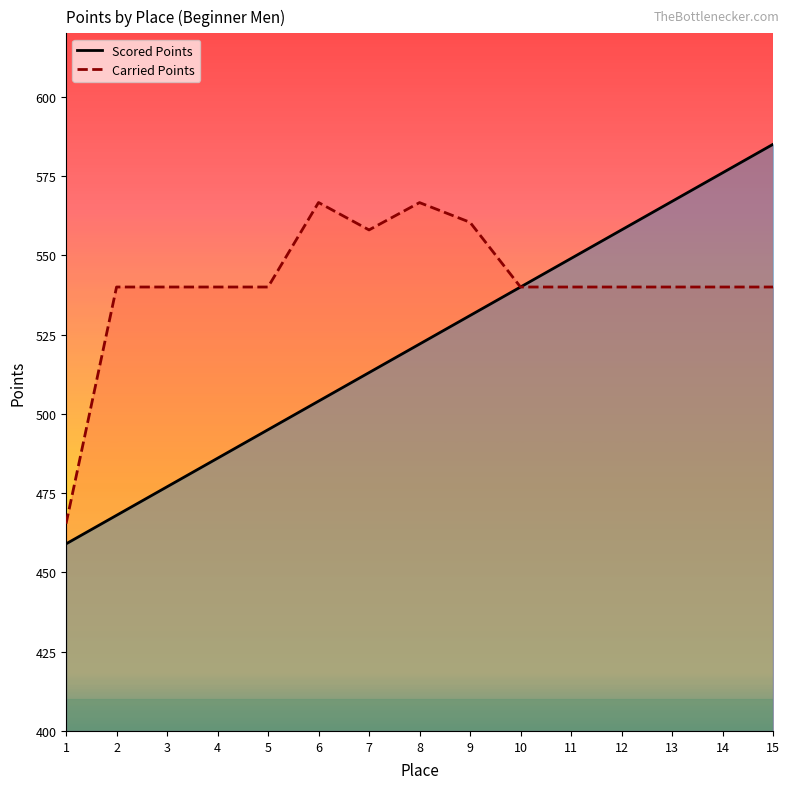

At which label does Carried Points first exceed 540?

6